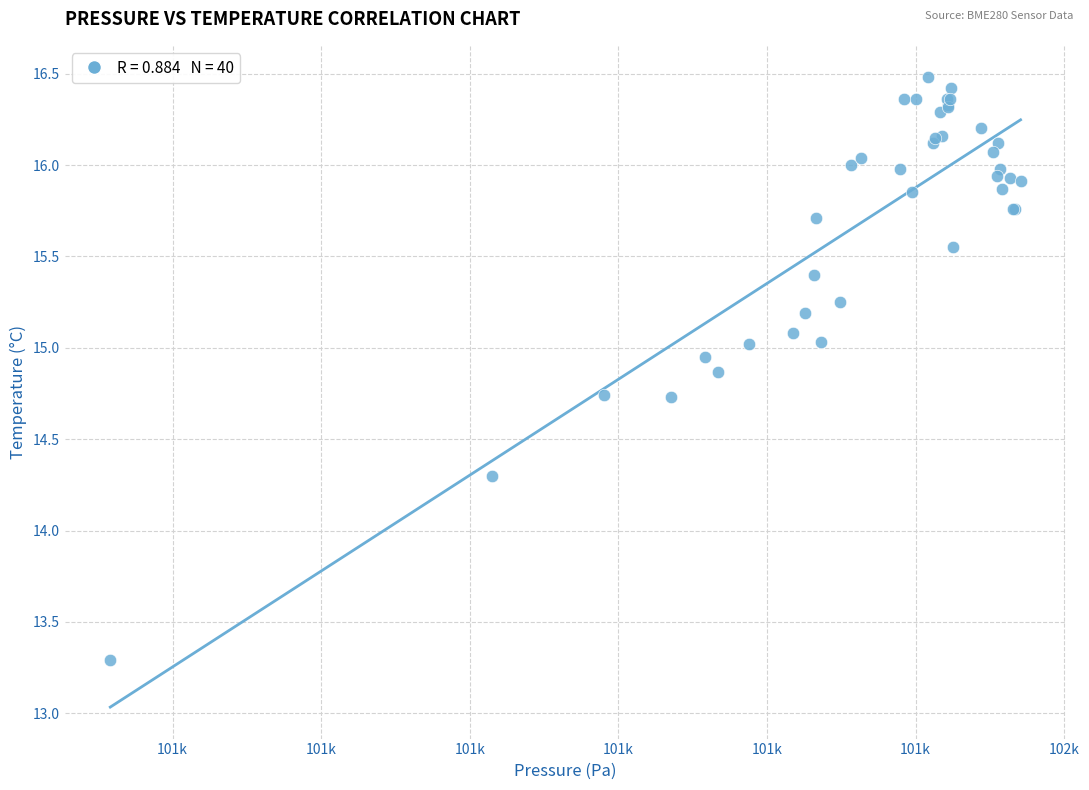

What Y value in the scatter plot is closest to 14?

14.3